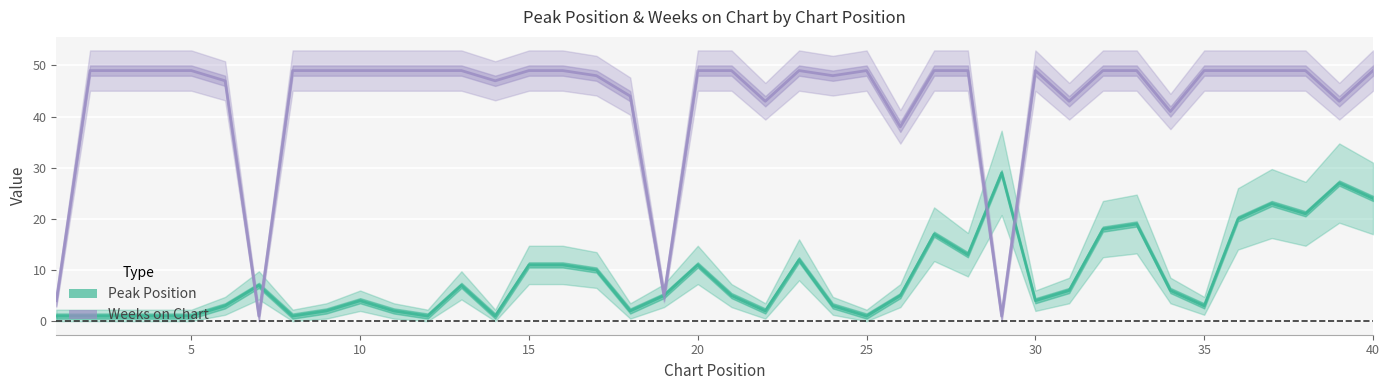

What is the difference between the maximum and minimum values in the Peak Position series?

28